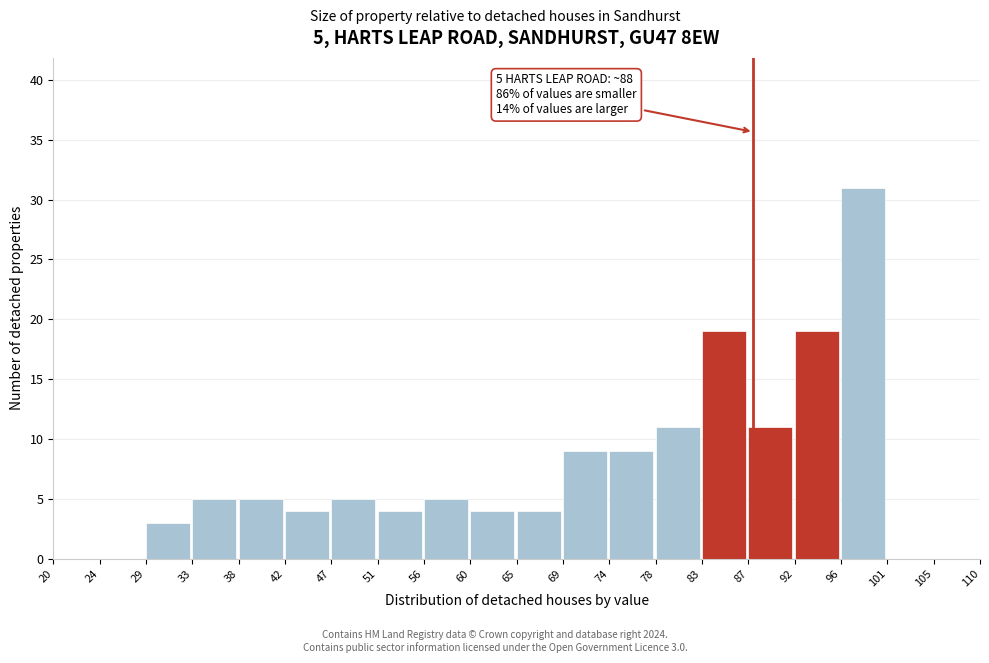

Over which range of the x-axis is the bar tallest?

96 to 101